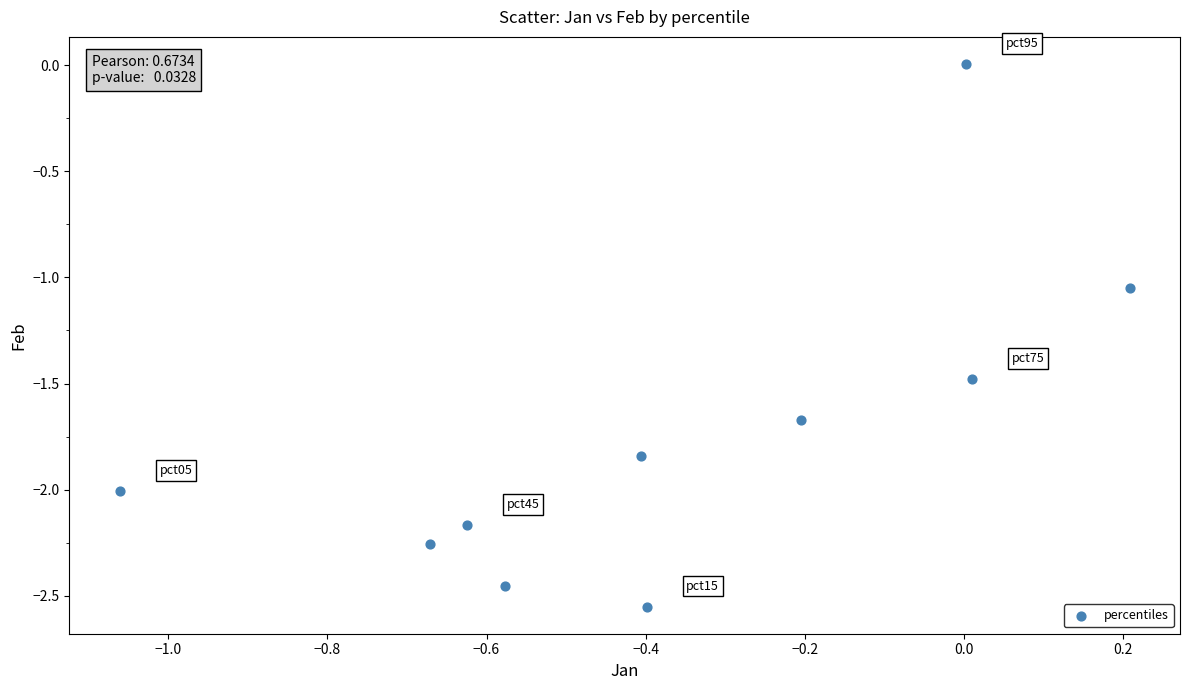

What is the average Y value?

-1.7